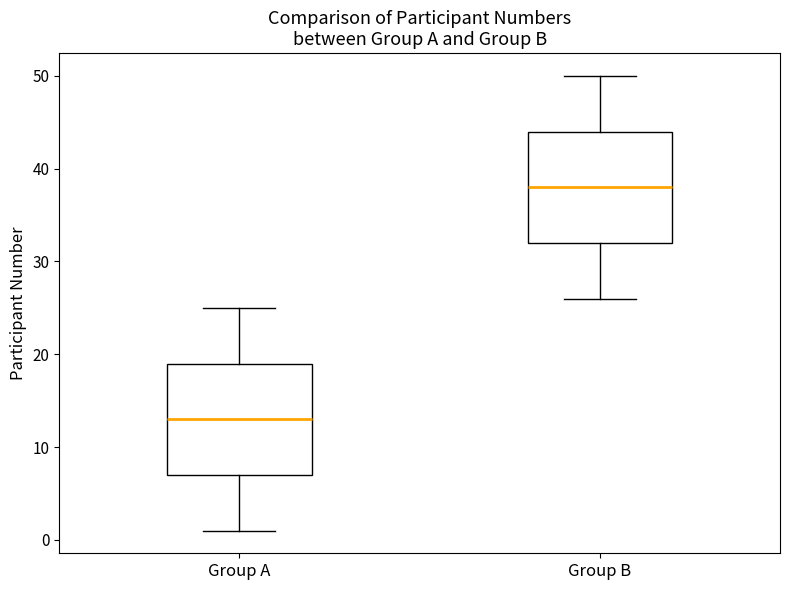

Where is the lower edge of the box for Group A on the y-axis? The values are not printed on the chart, so give them approximately, as read against the axis.

7